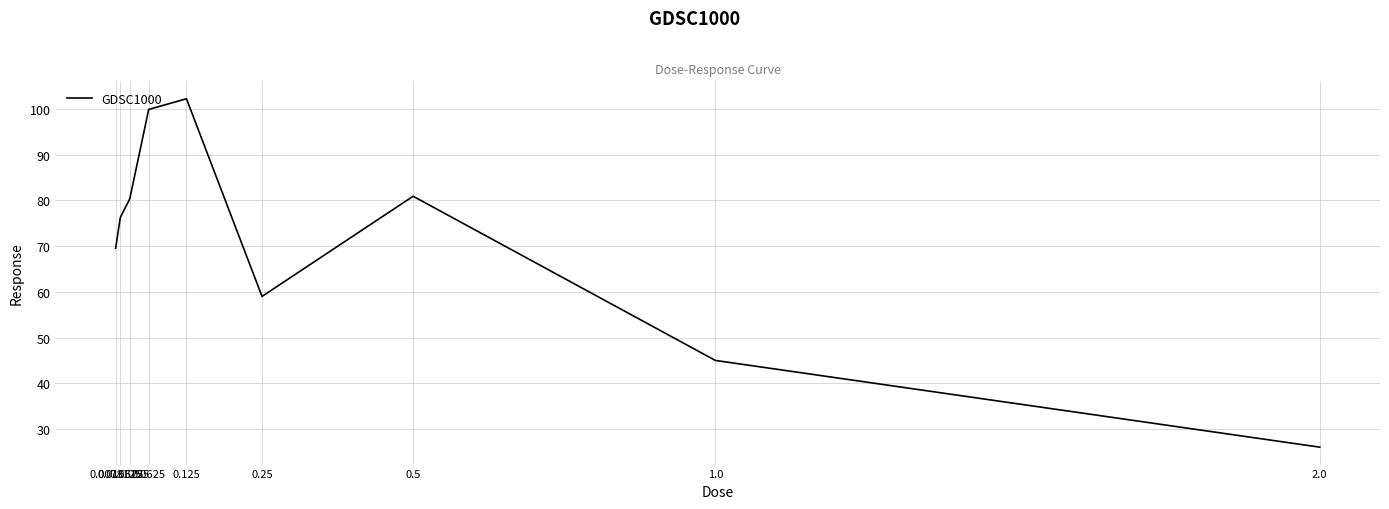

Where is the first local maximum?

0.125